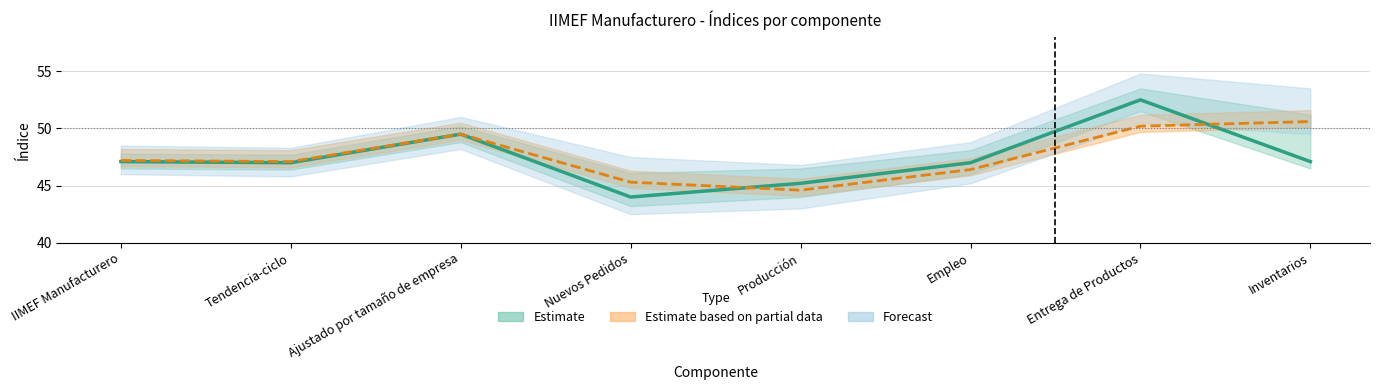

What is the spread (max minus min) of values at IIMEF Manufacturero?

0.1